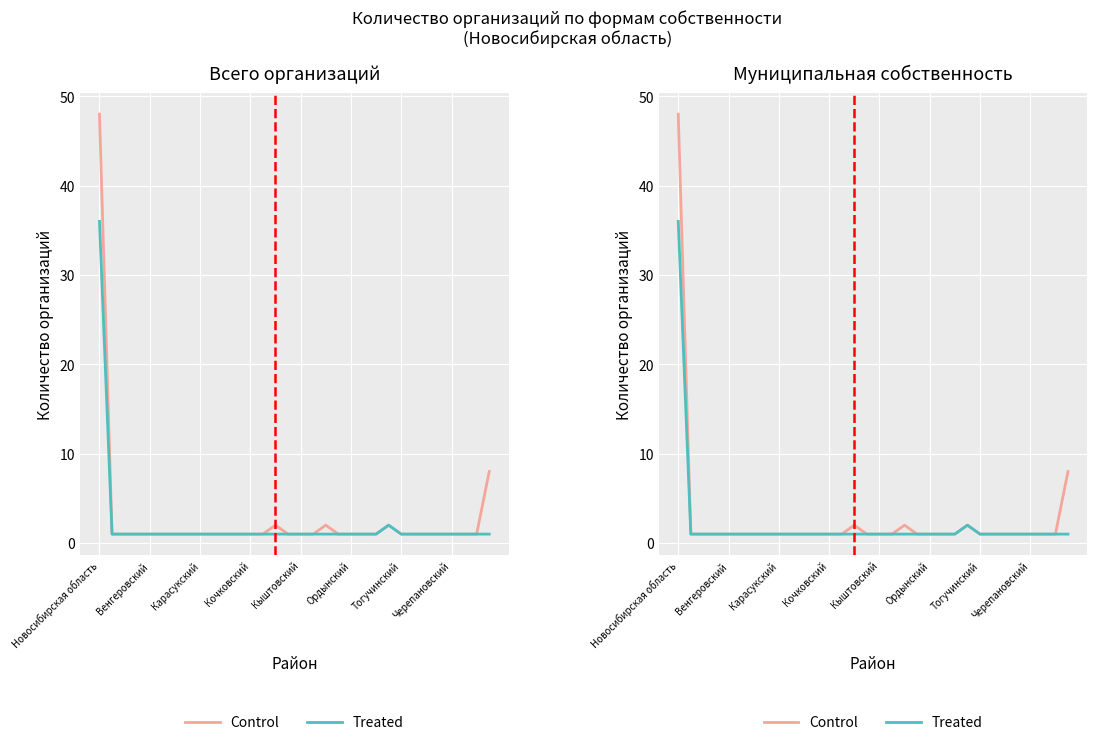

What is the value of the Treated point at the 24th from the left?

2